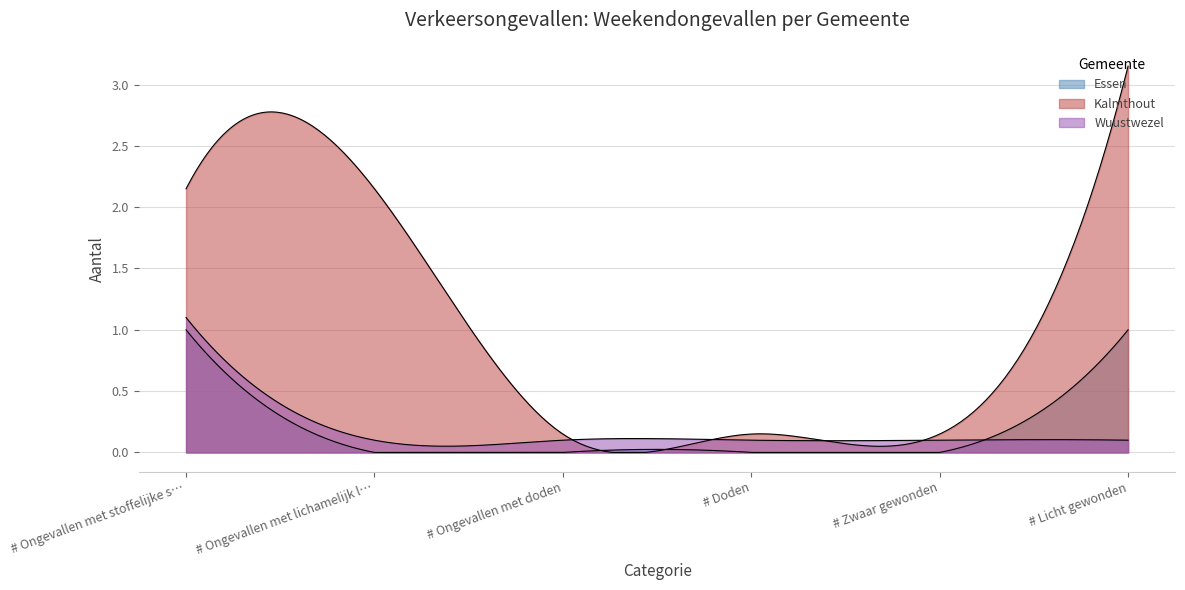

How many categories are shown in the chart?

300